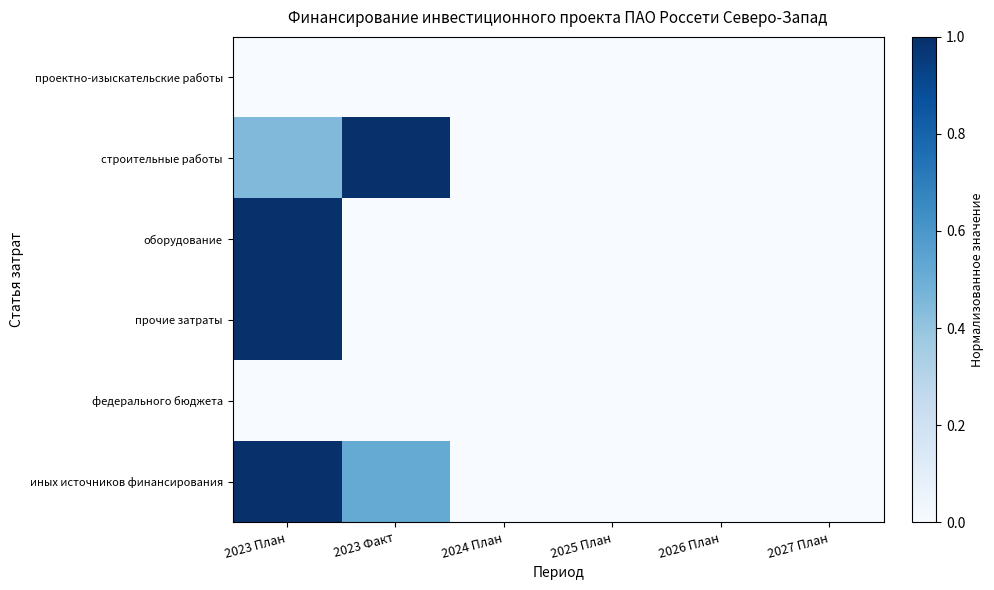

Between 2023 Факт and 2023 План, which is larger?

2023 Факт